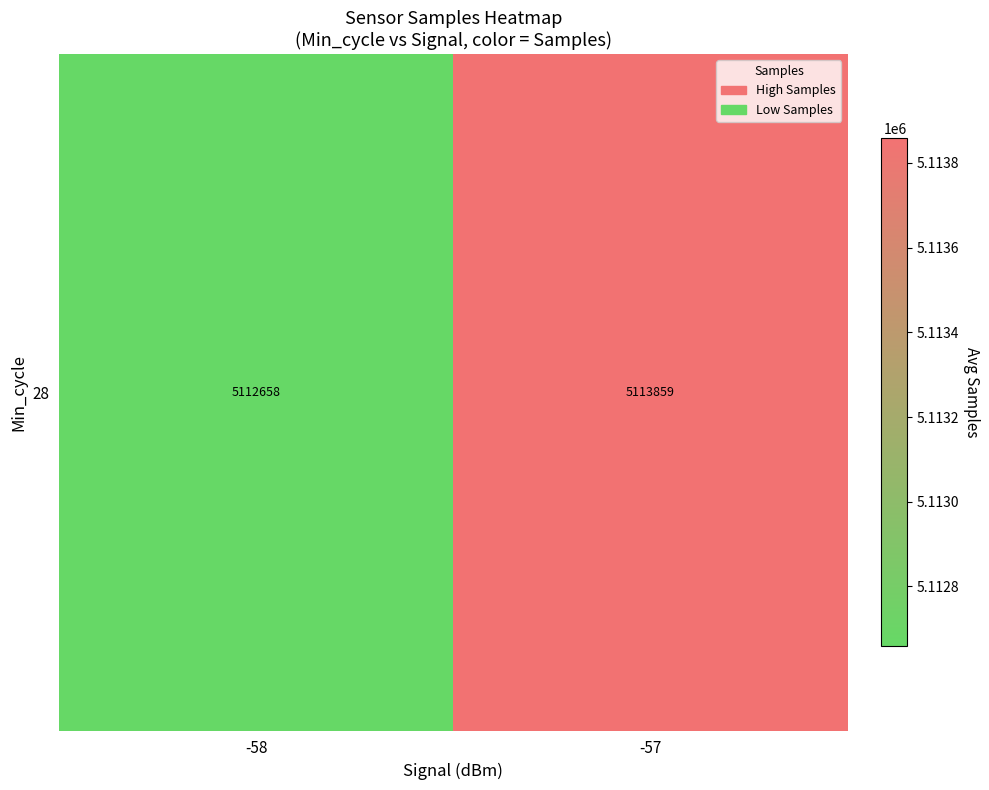

What is the sum of the values at -58 and -57?

10226517.0